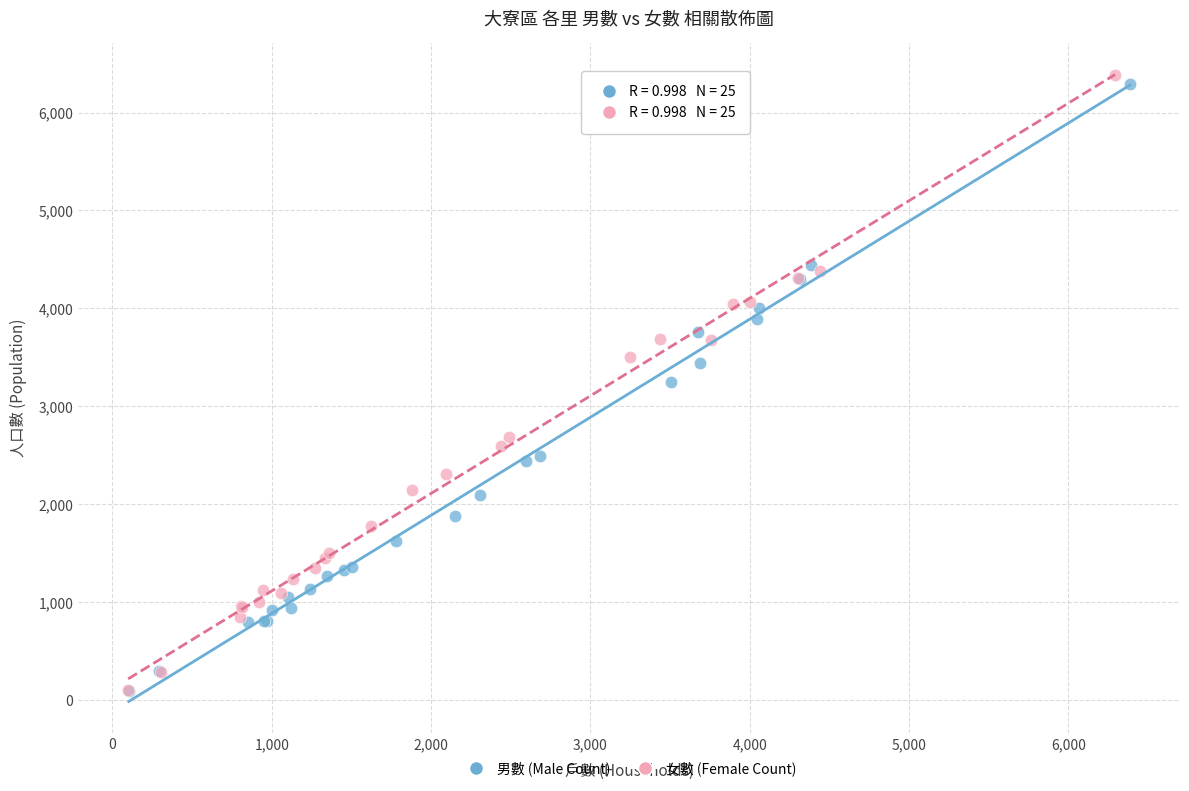

Which series has the largest Y range (max minus min)?

女數 (Female Count)